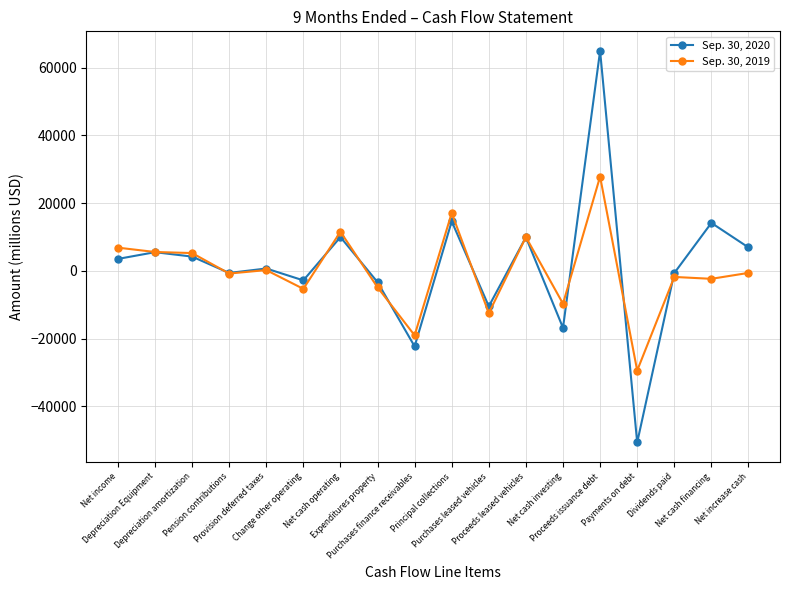

What is the difference between the maximum and minimum values in the Sep. 30, 2019 series?

57267